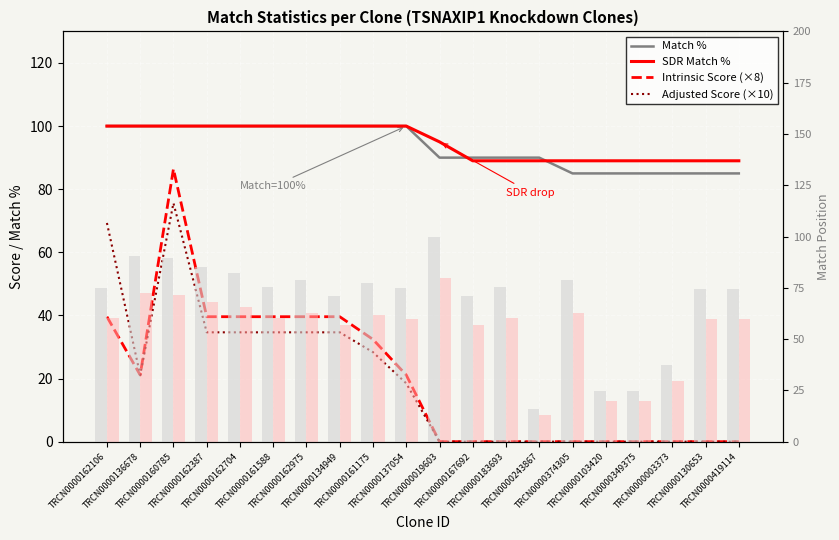

At which label does Intrinsic Score (×8) first exceed 21?

TRCN0000162106